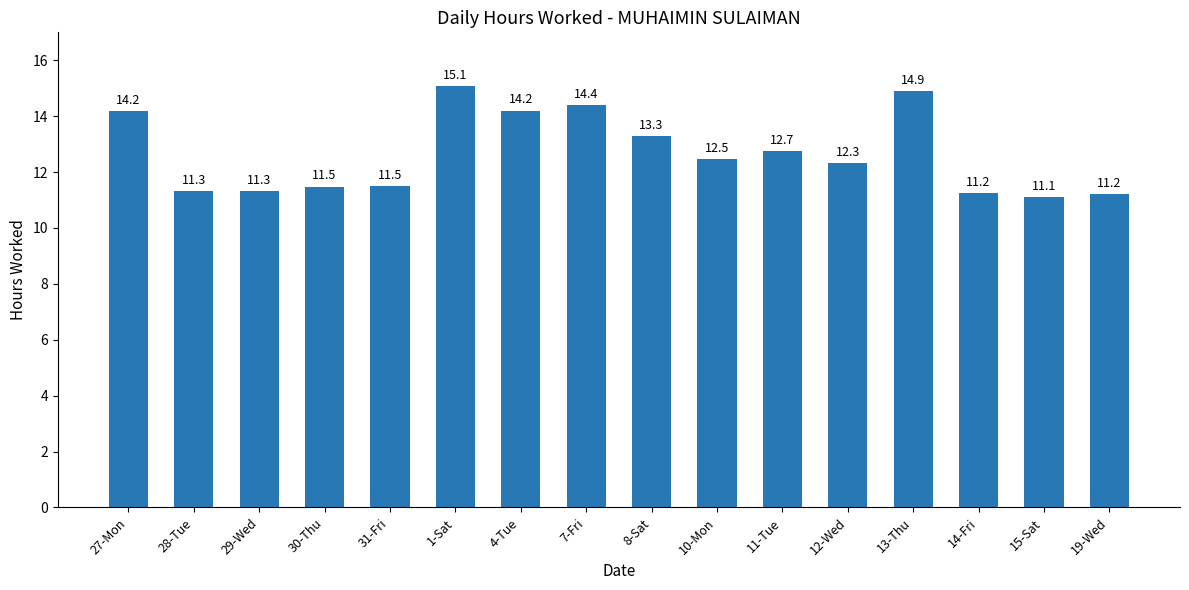

What is the average value?

12.7